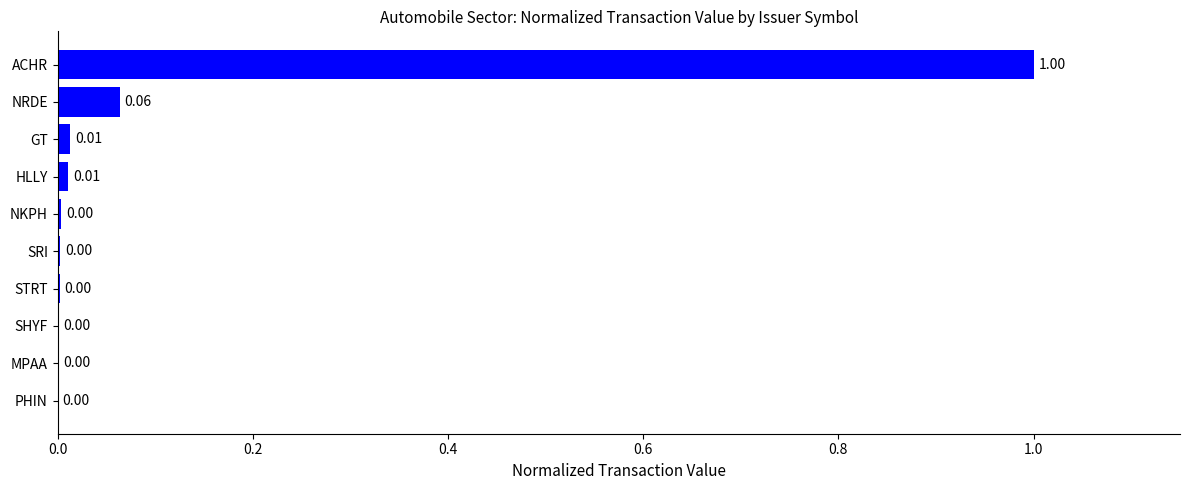

What is the maximum value shown in the chart?

1.0